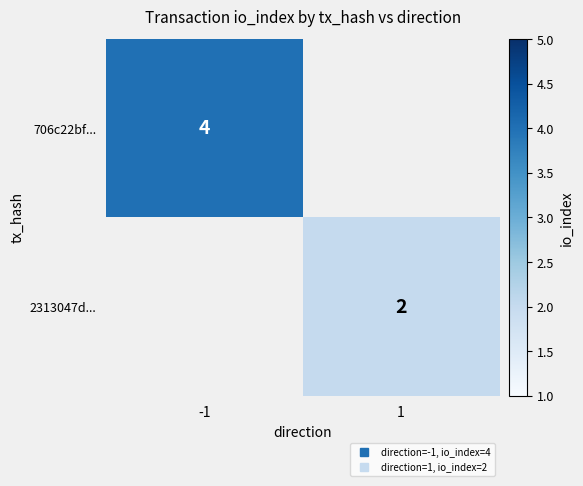

At how many categories does at least one series exceed 3?

1